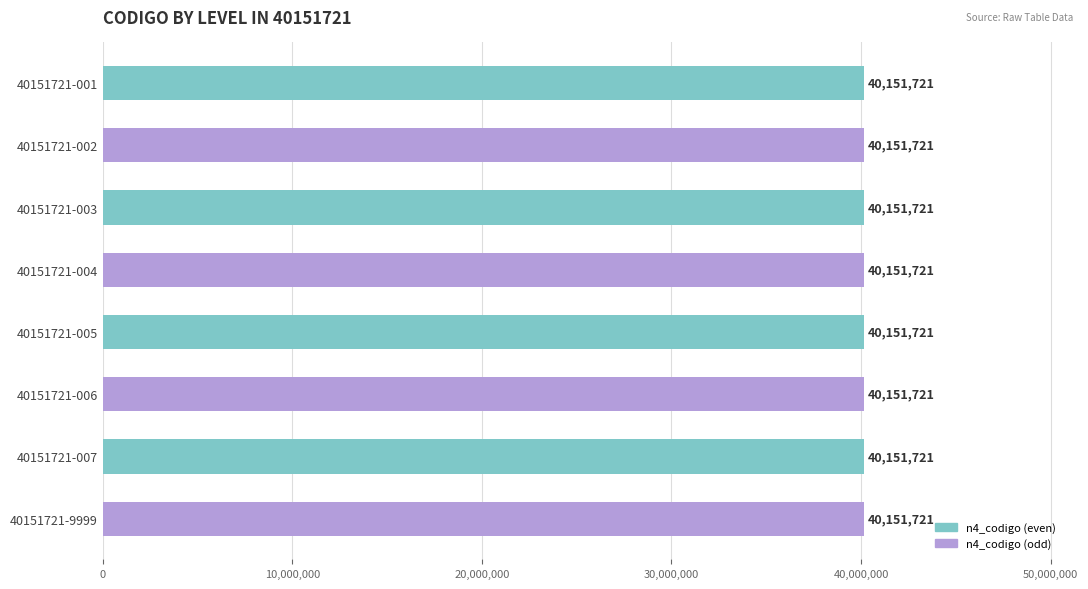

Rank the categories by n4_codigo value from highest to lowest.

40151721-001, 40151721-002, 40151721-003, 40151721-004, 40151721-005, 40151721-006, 40151721-007, 40151721-9999